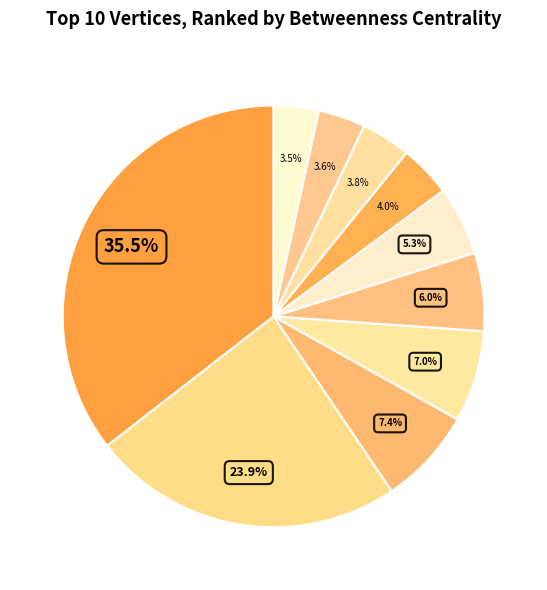

How many segments does this pie chart have?

10